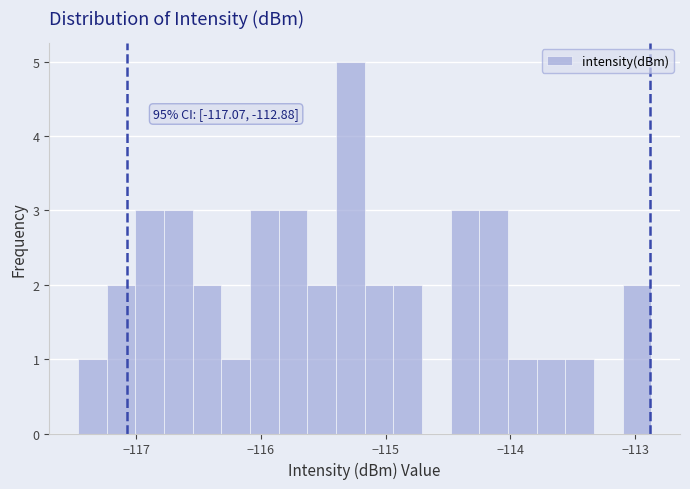

Around what value on the x-axis is the tallest bar? Give the approximate position of its centre, as read against the axis.

-115.3